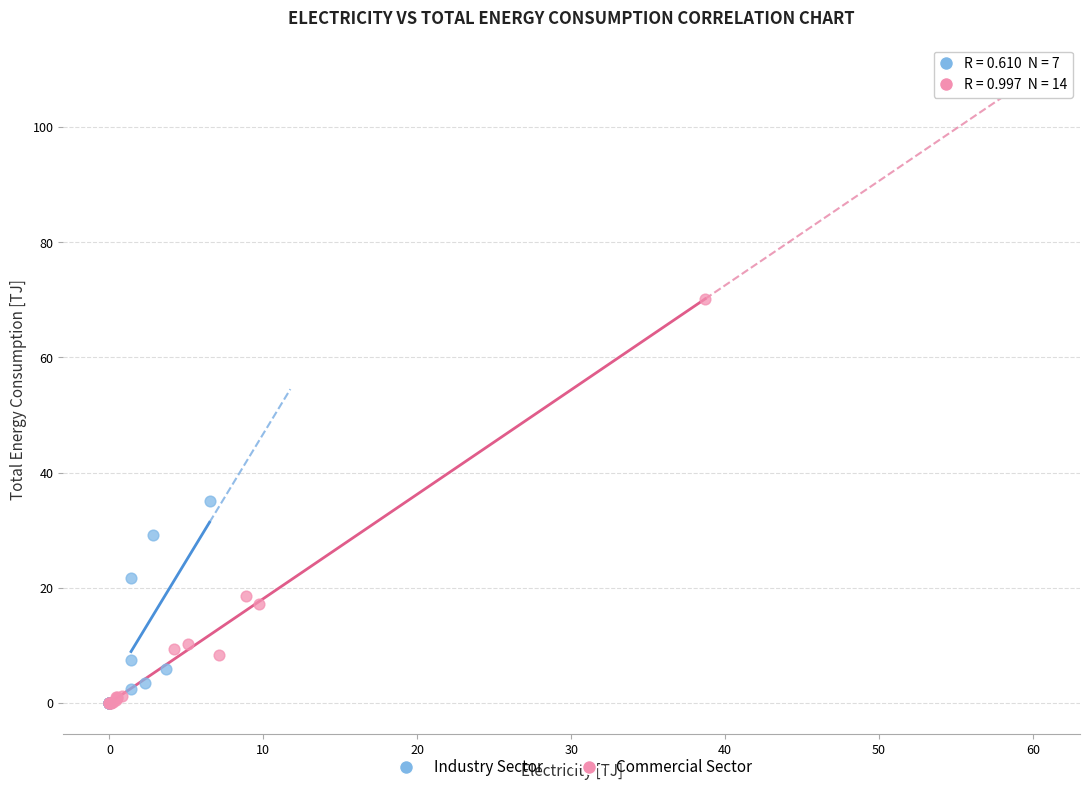

Which series has the widest spread of Y values?

Commercial Sector